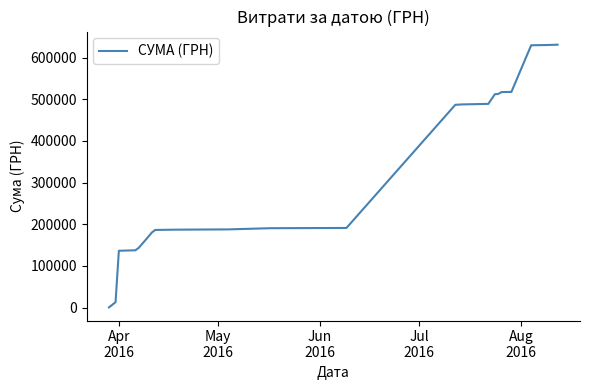

What is the difference between the maximum and minimum values?

630682.3